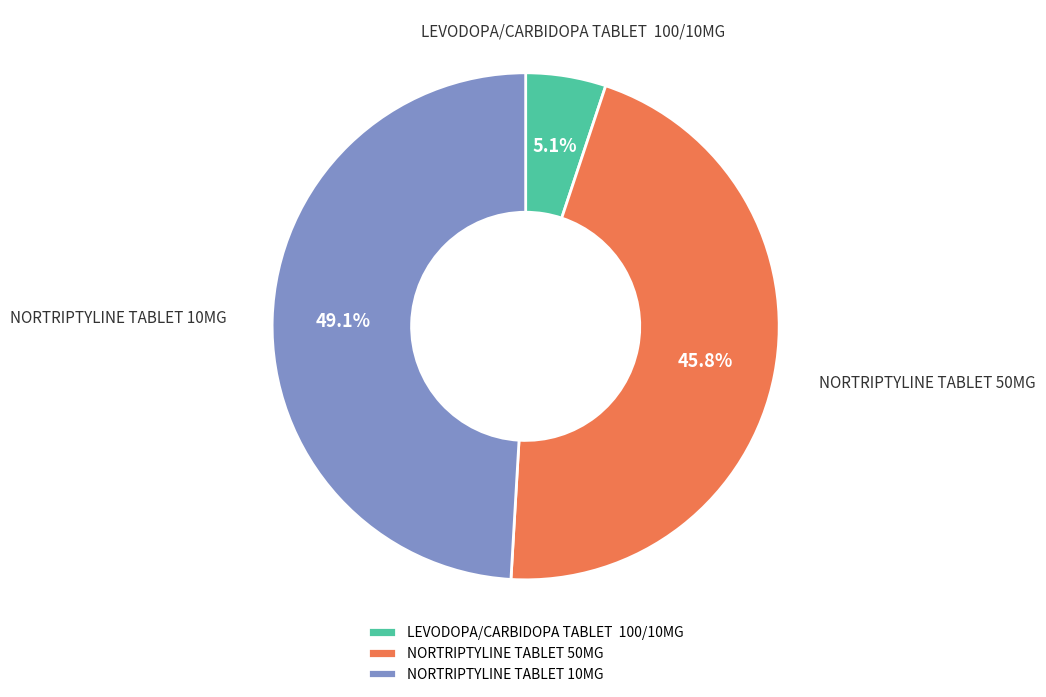

Count the number of slices in the pie.

3